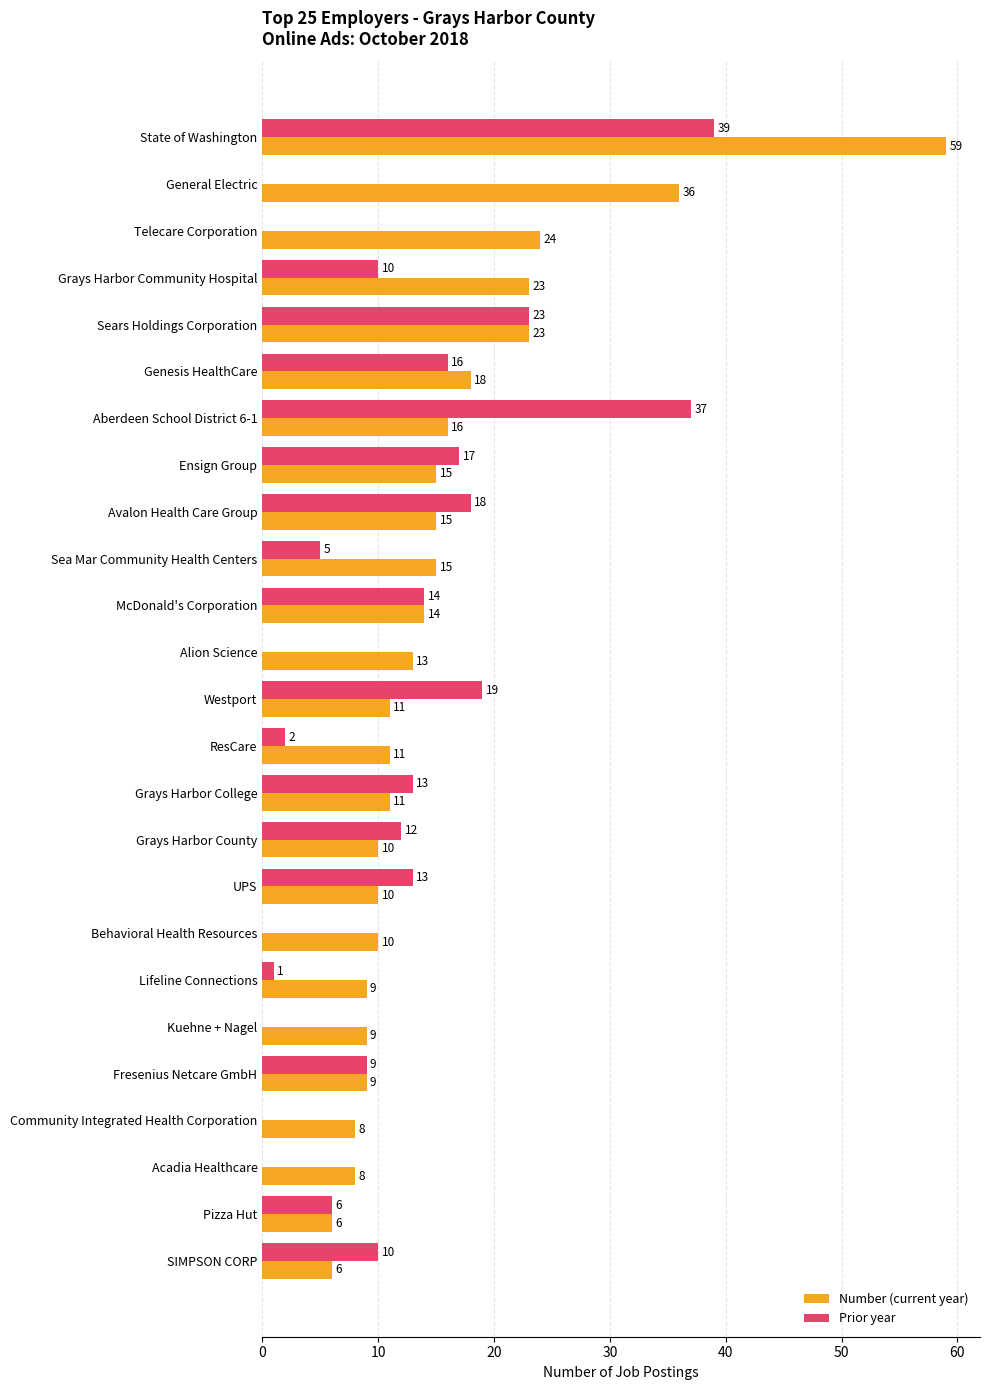

Where is Number (current year) nearest to the value 32?

General Electric